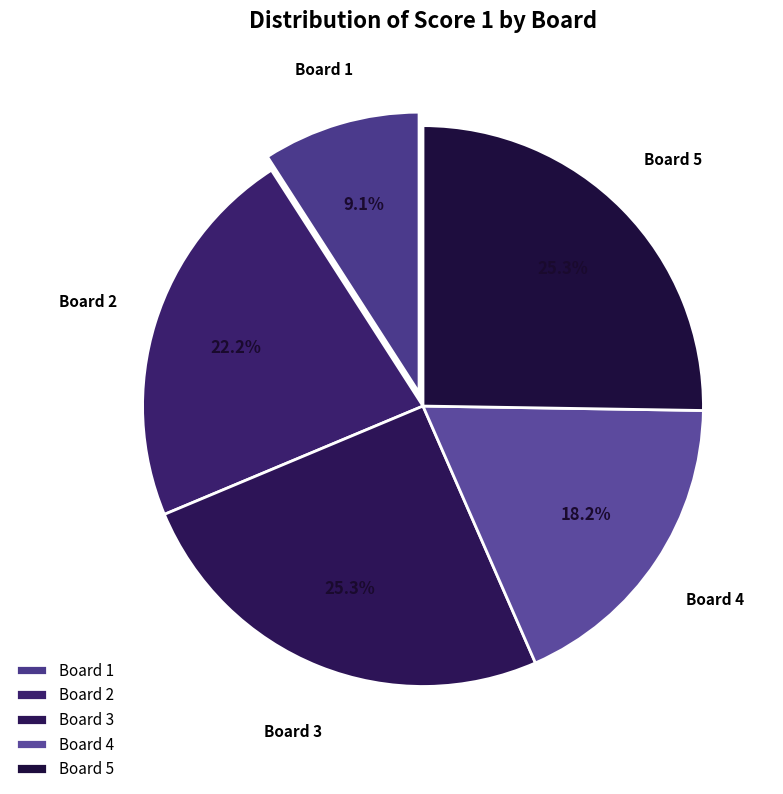

Is Board 4 the majority of the pie?

No